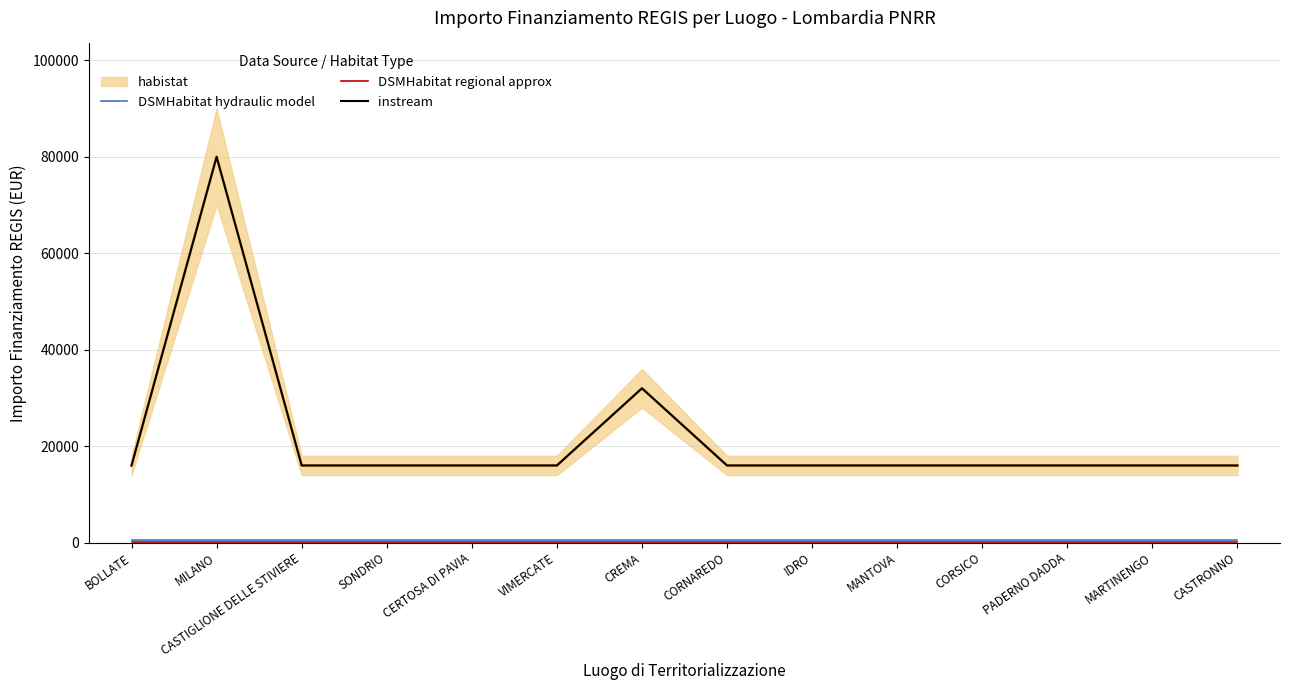

What is the value of the DSMHabitat hydraulic model point at the 12th from the left?

500